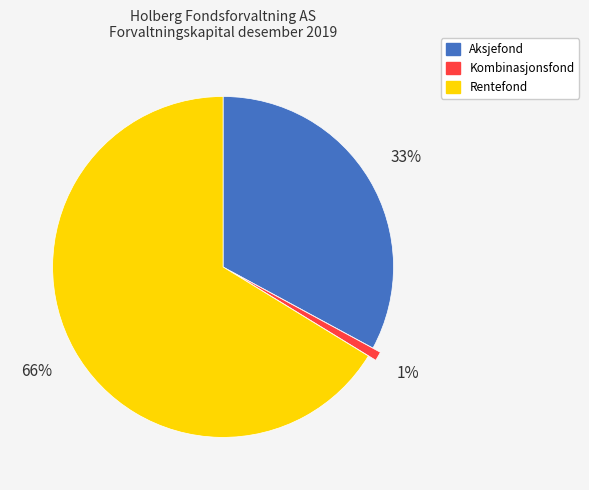

To the nearest percent, what is the difference between the largest and smallest slice percentages?

65%